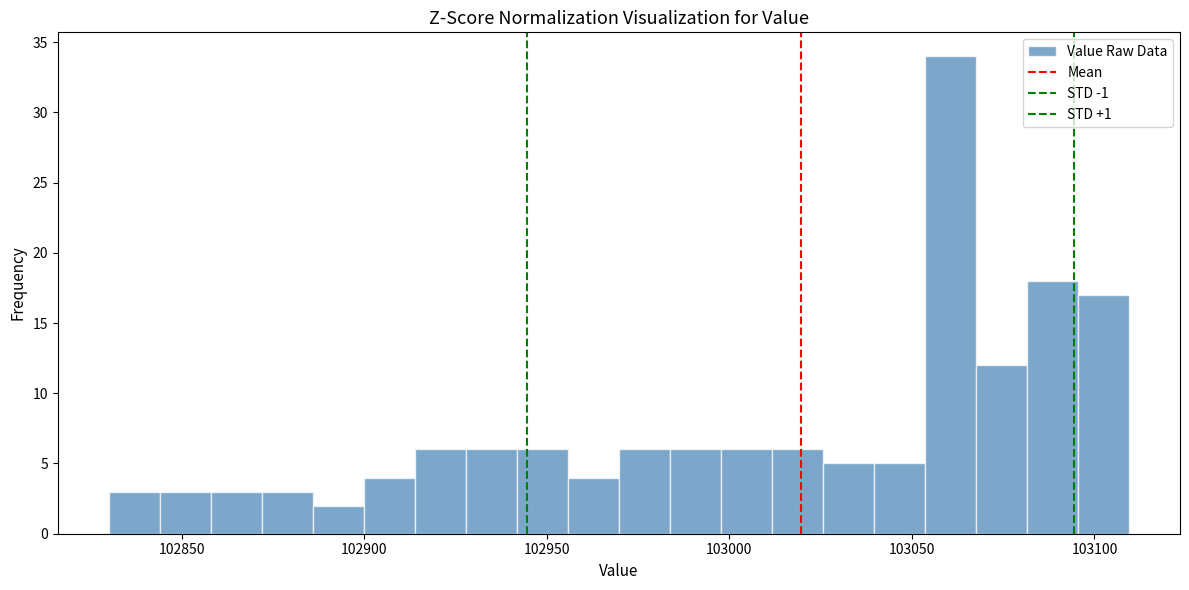

Read against the x-axis, roughly where is the centre of the tallest bar?

103060